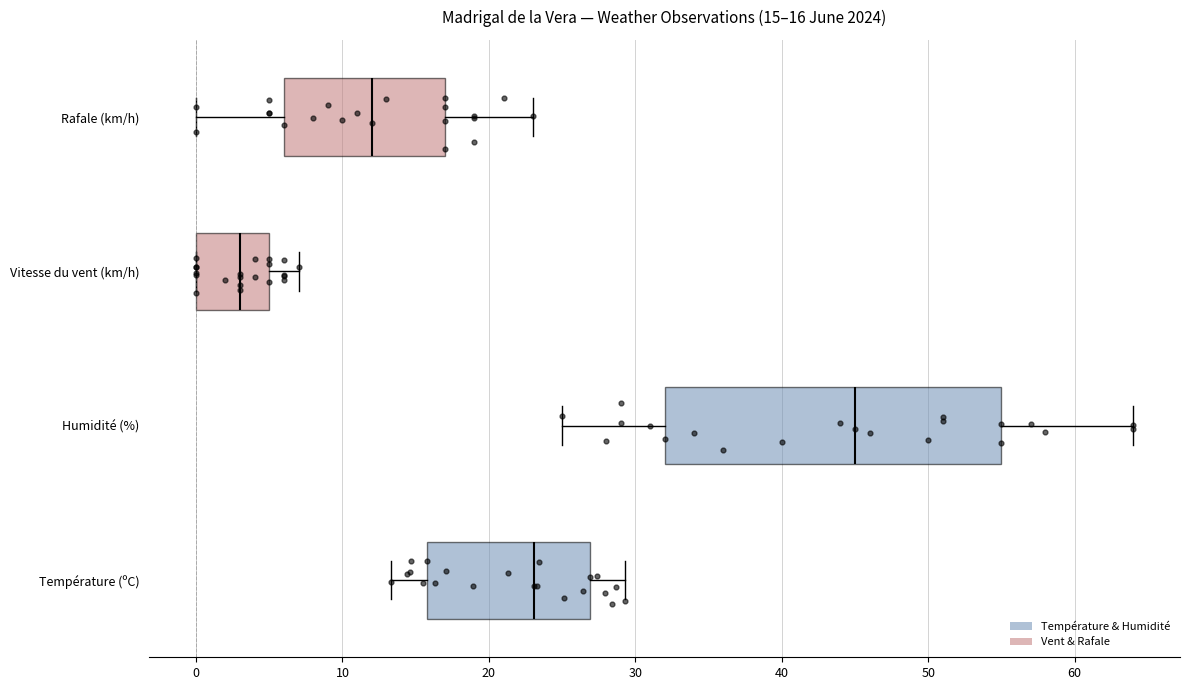

Comparing the boxes themselves (not the whiskers), which one is the widest?

Humidité (%)